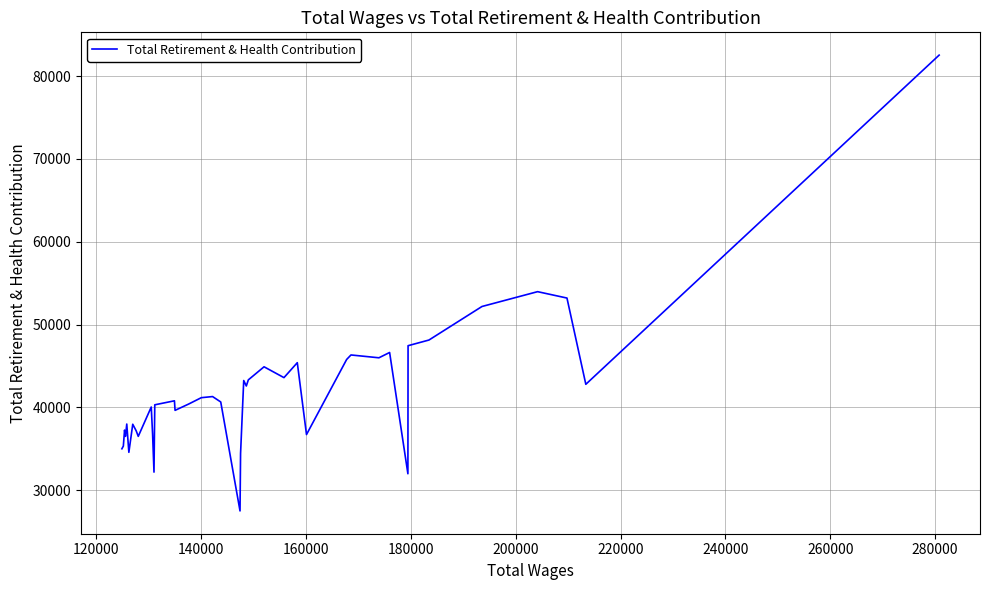

What is the difference between the maximum and minimum values?

55044